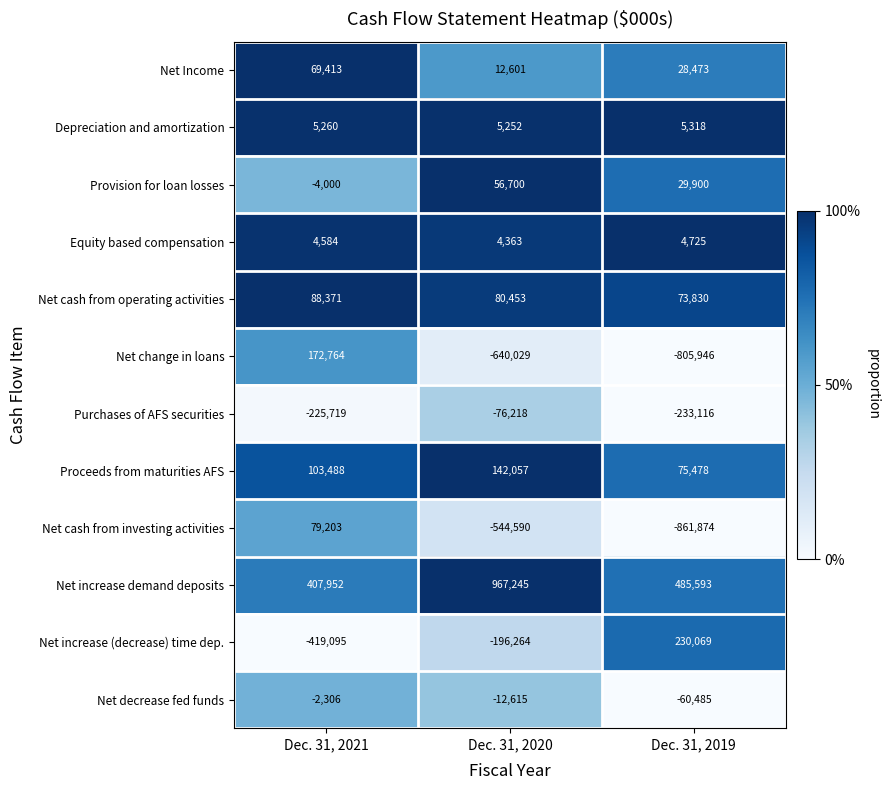

What is the sum of the Provision for loan losses values at Dec. 31, 2021 and Dec. 31, 2020?

52700